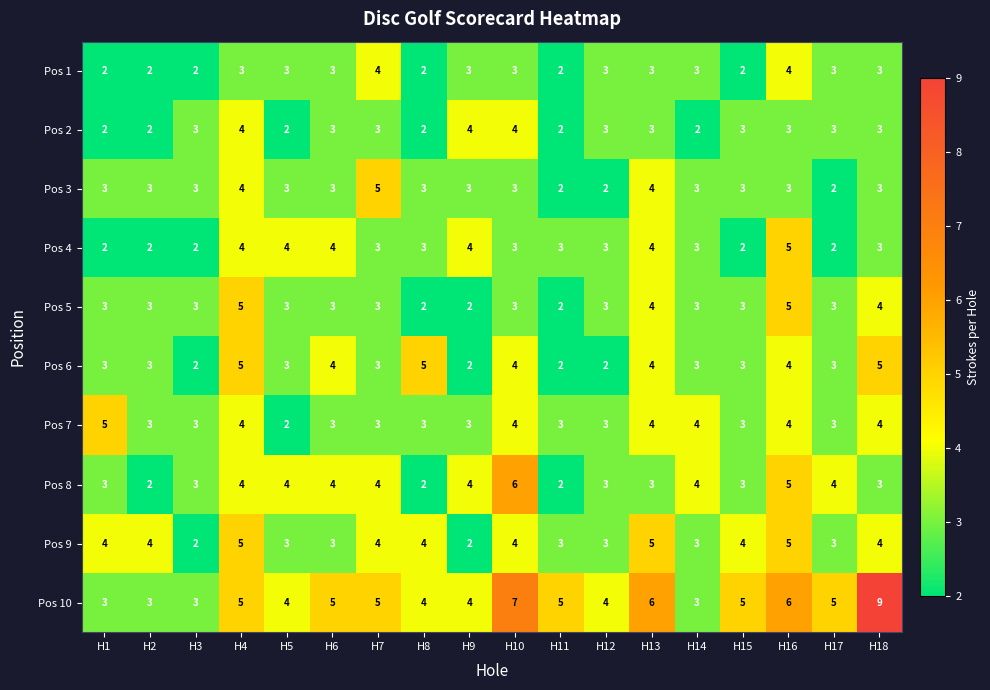

What value does the Pos 7 series have at H14?

4